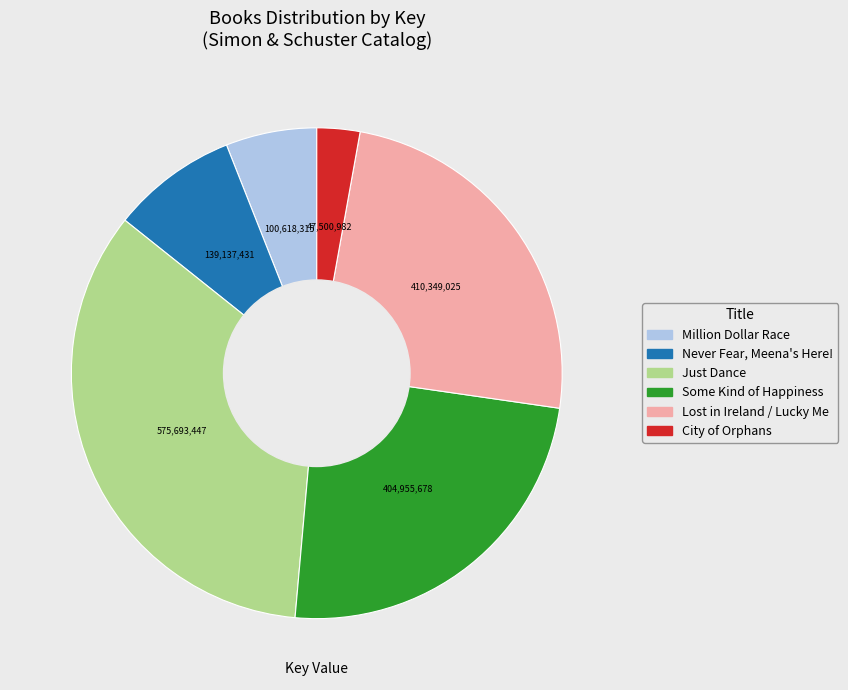

Which slice is the smallest?

City of Orphans